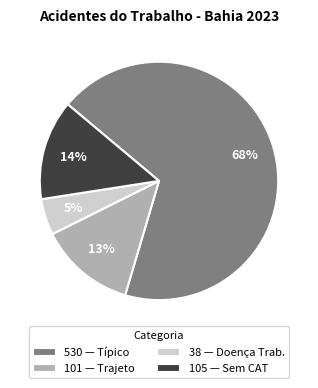

True or false: 105 — Sem CAT accounts for 28% of the total.

False